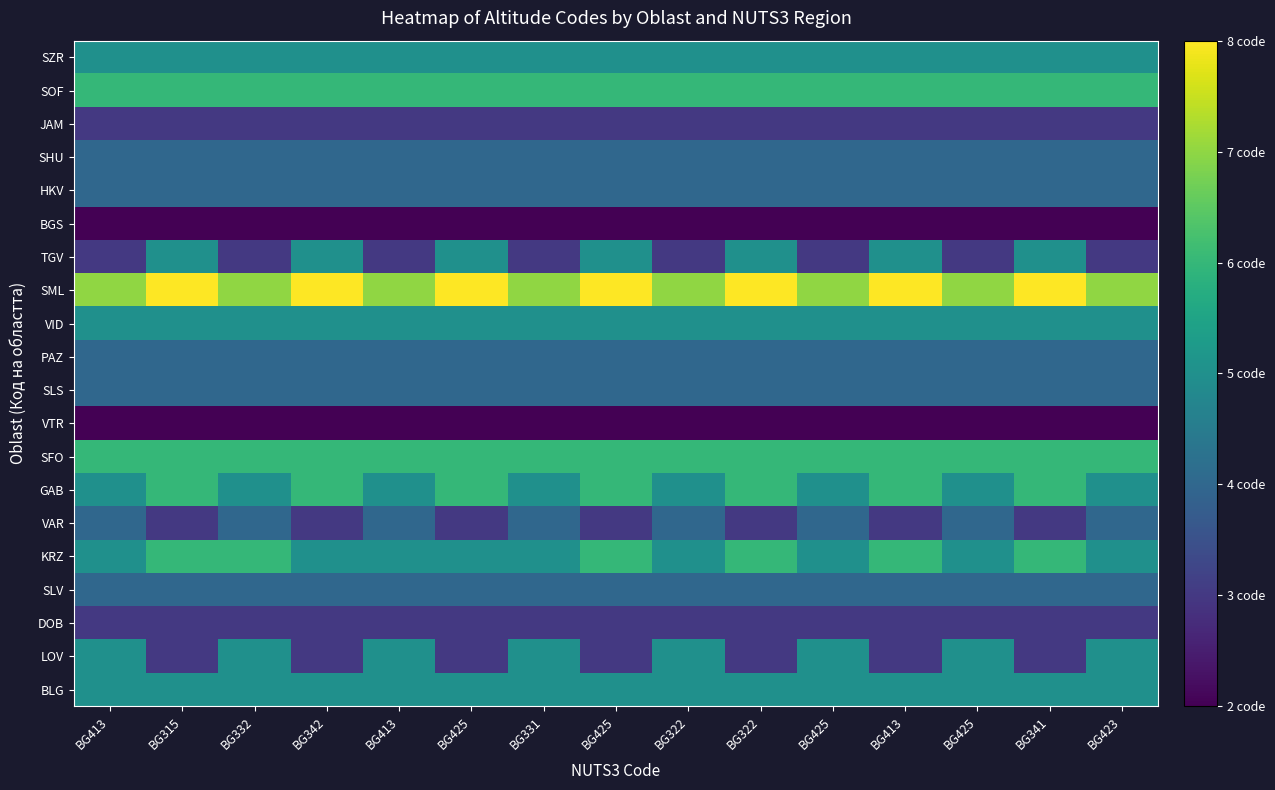

At how many categories does at least one series exceed 7?

7